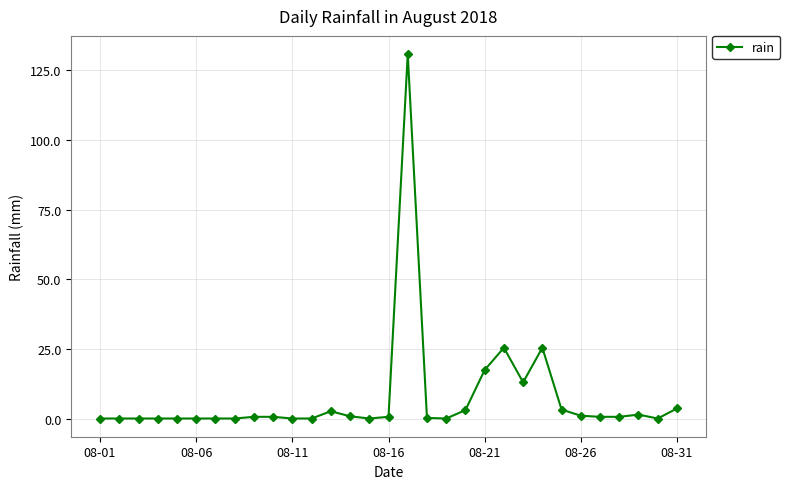

What is the value of the 22nd point from the left?

25.4